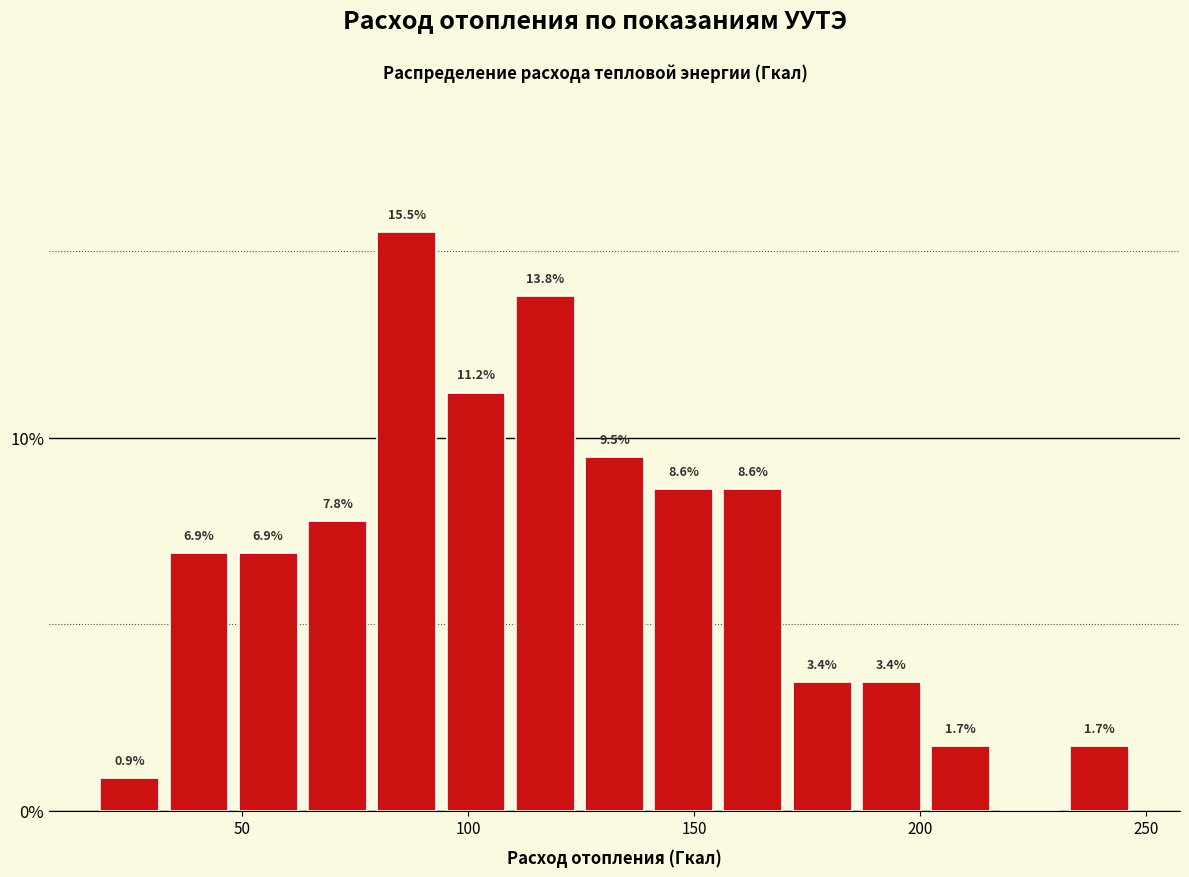

Around what value on the x-axis is the tallest bar? Give the approximate position of its centre, as read against the axis.

85